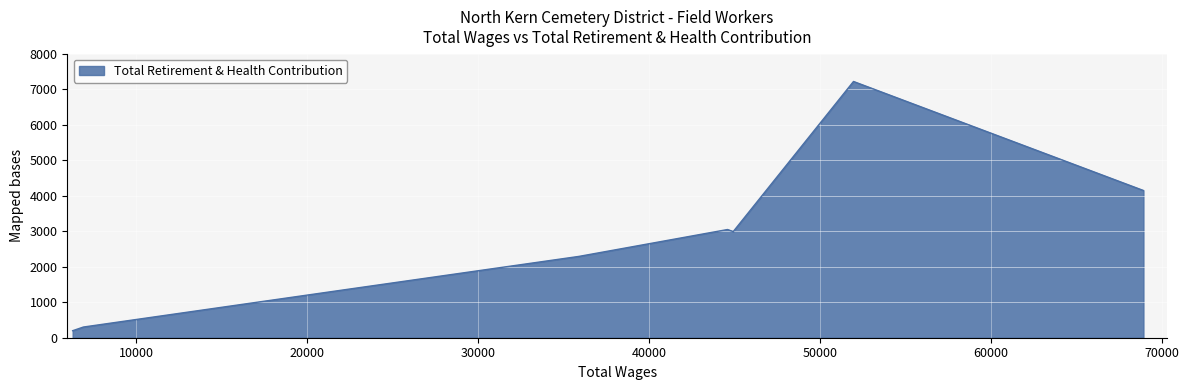

How many values are below 2990?

4